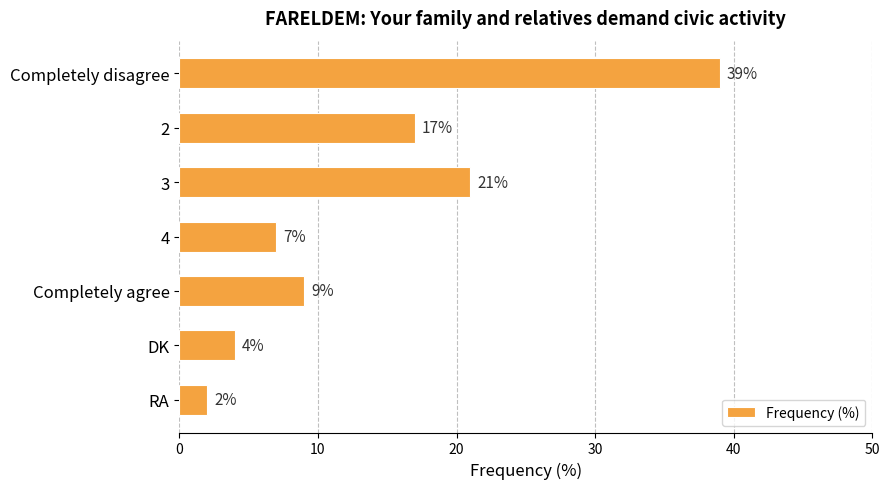

What is the maximum value shown in the chart?

39